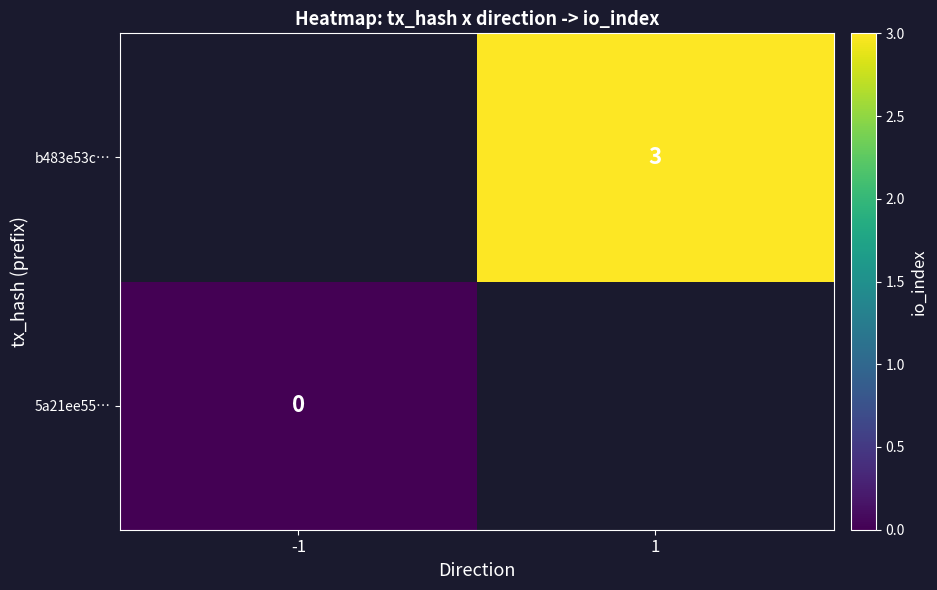

The value of b483e53c… at 1 is 3.0. True or false?

True